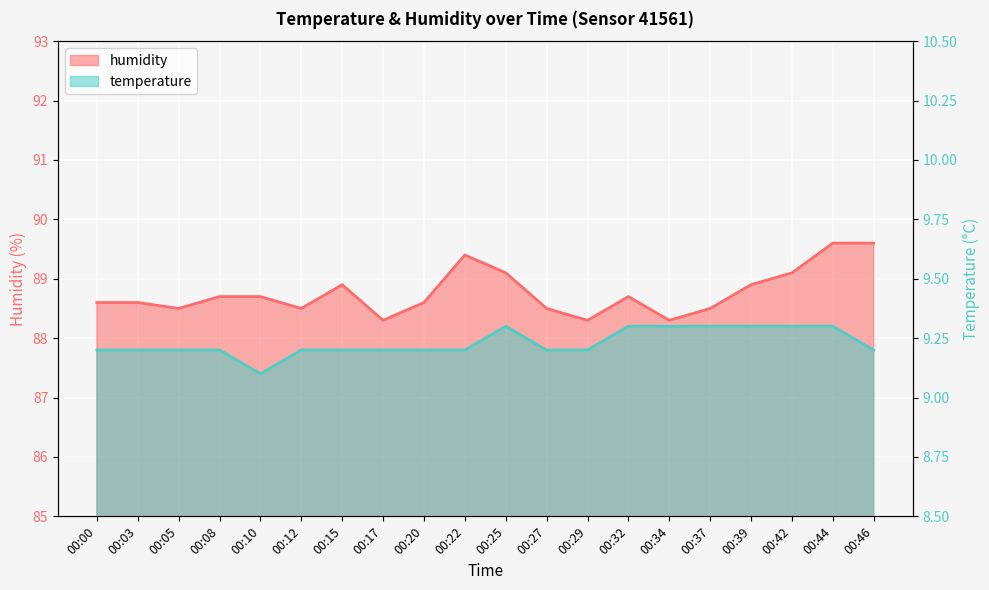

Rank the series by their average value, from lowest to highest.

temperature, humidity